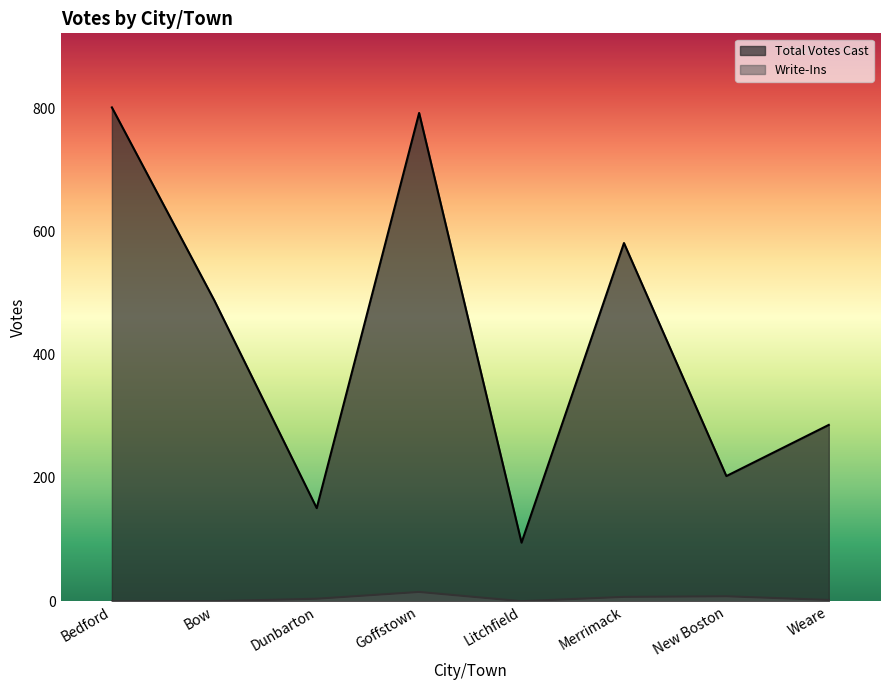

True or false: Write-Ins and Total Votes Cast cross at least once.

False